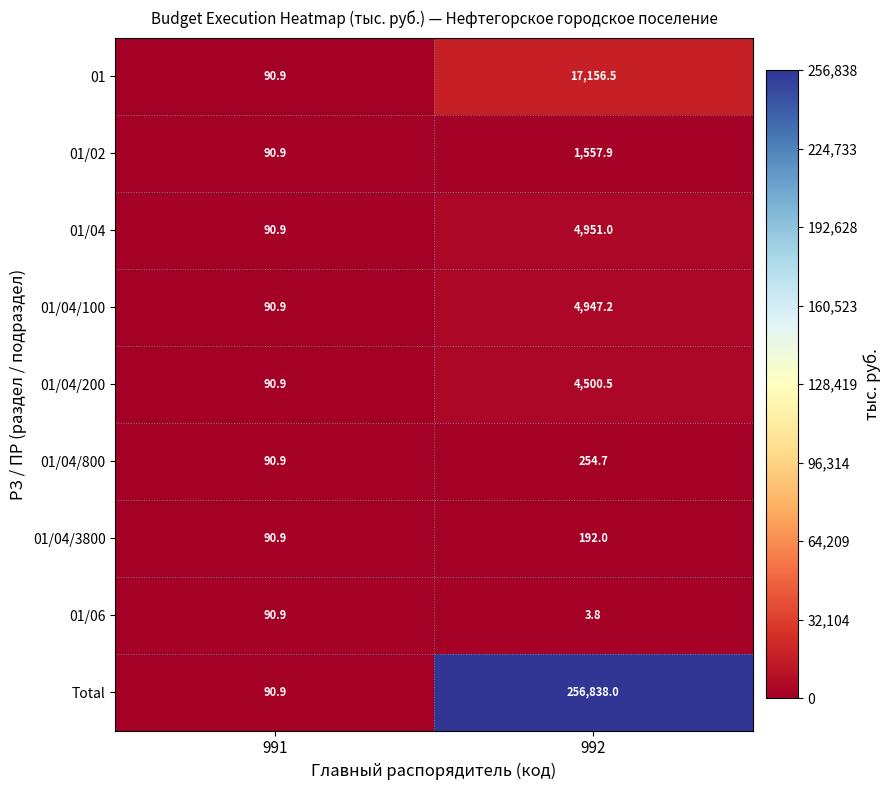

What is the sum of all 01/02 values?

1648.8